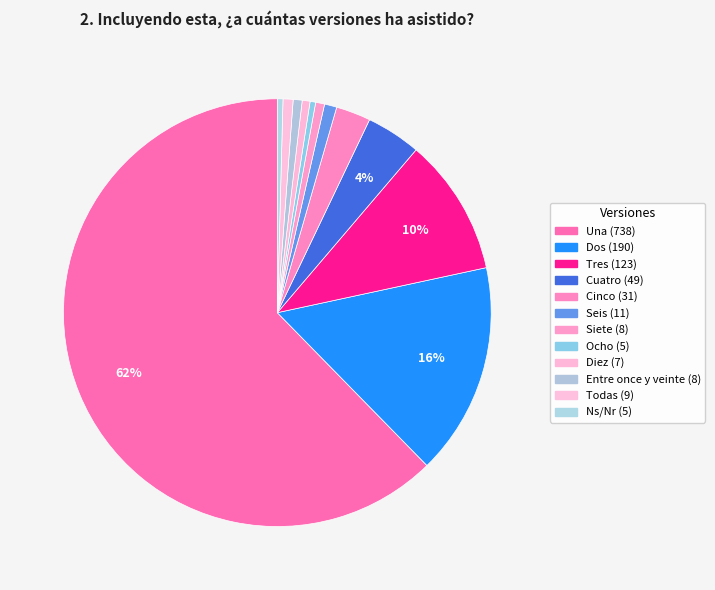

To the nearest percent, what is the average slice percentage?

8%